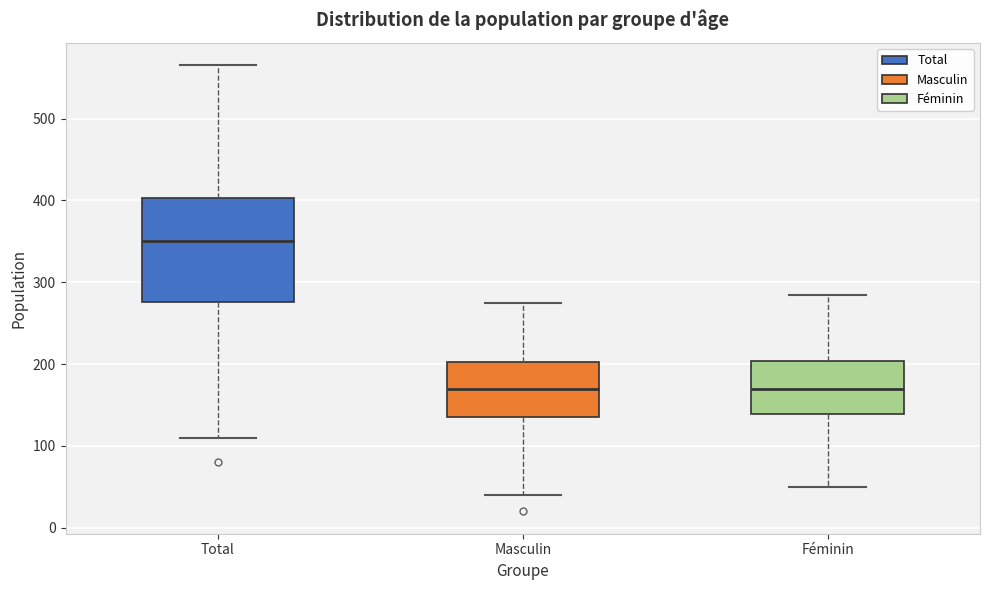

Where does the median line of the box for Masculin sit on the y-axis? The values are not printed on the chart, so give them approximately, as read against the axis.

170